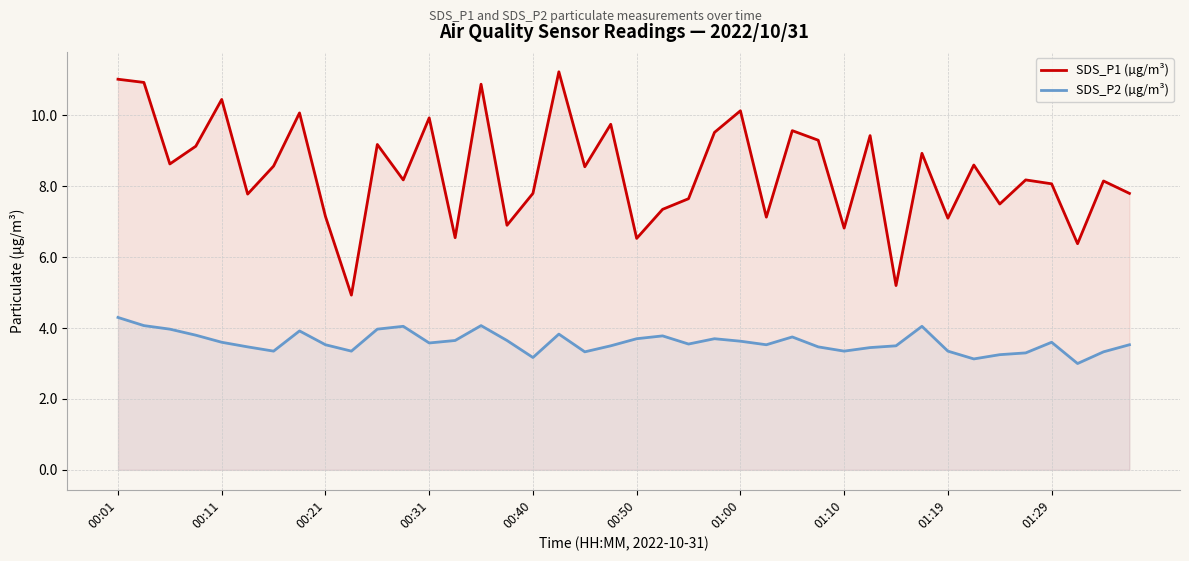

True or false: SDS_P2 (µg/m³) and SDS_P1 (µg/m³) intersect in this chart.

False